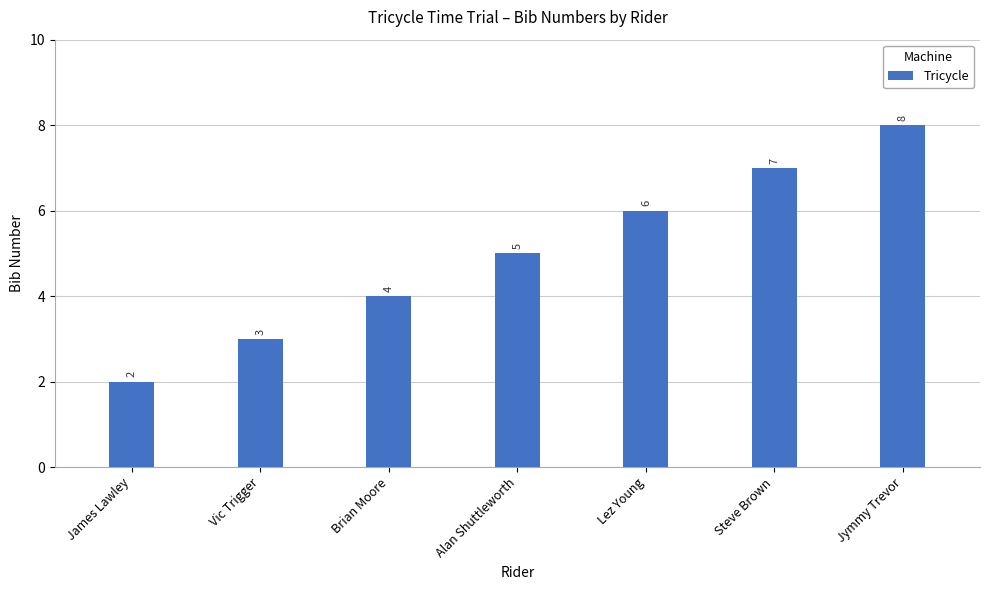

Count the number of data series in this chart.

1